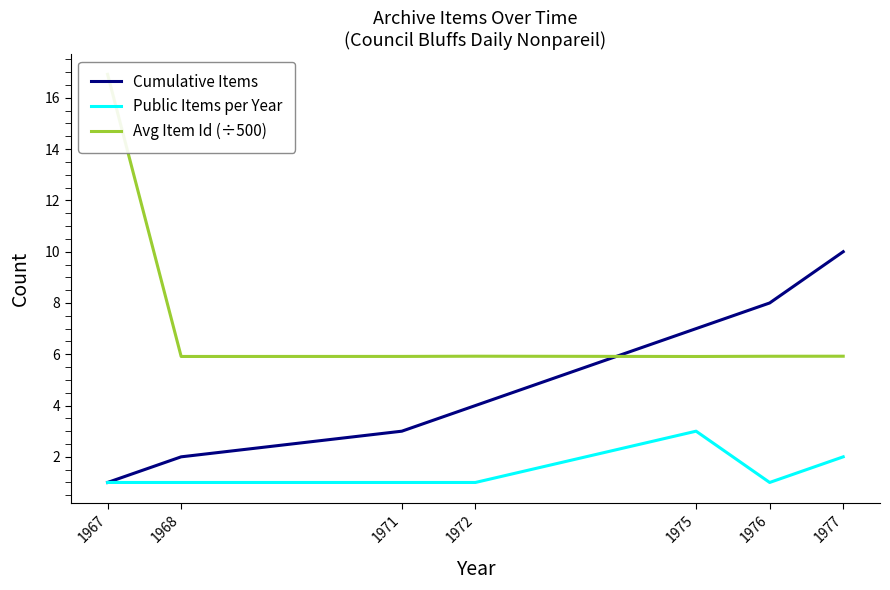

What is the sum of the Avg Item Id (÷500) values at 1968 and 1976?

11.8